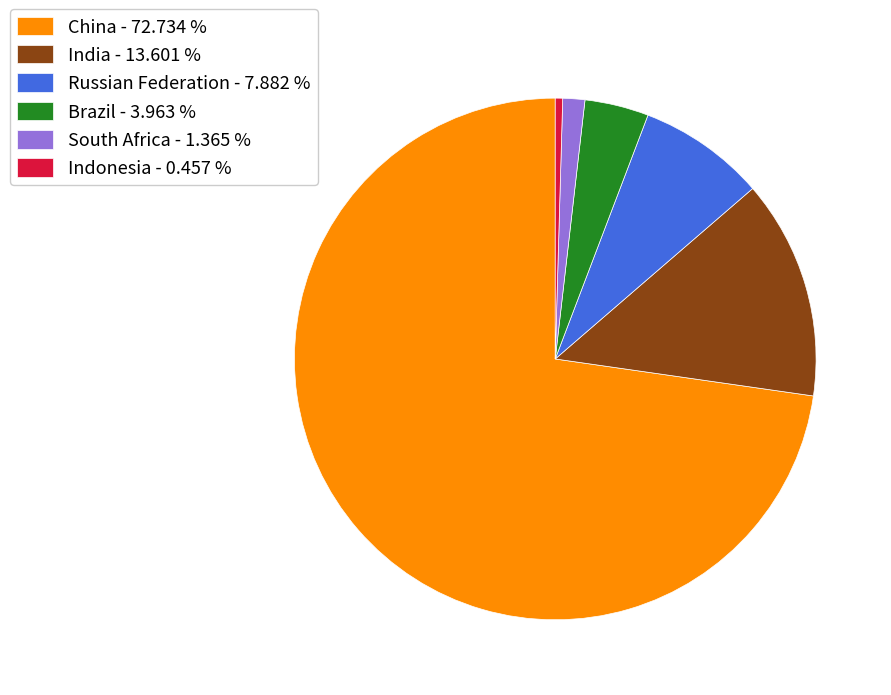

Does China - 72.734 % represent more than half of the total?

Yes